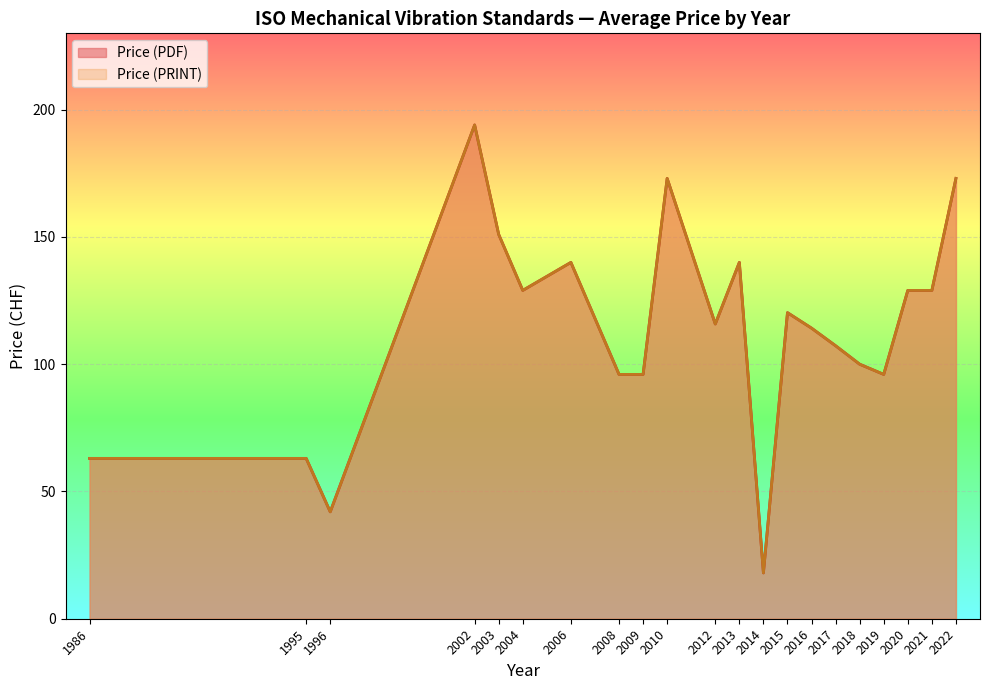

List the series in order of their peak value, lowest first.

Price (PDF), Price (PRINT)